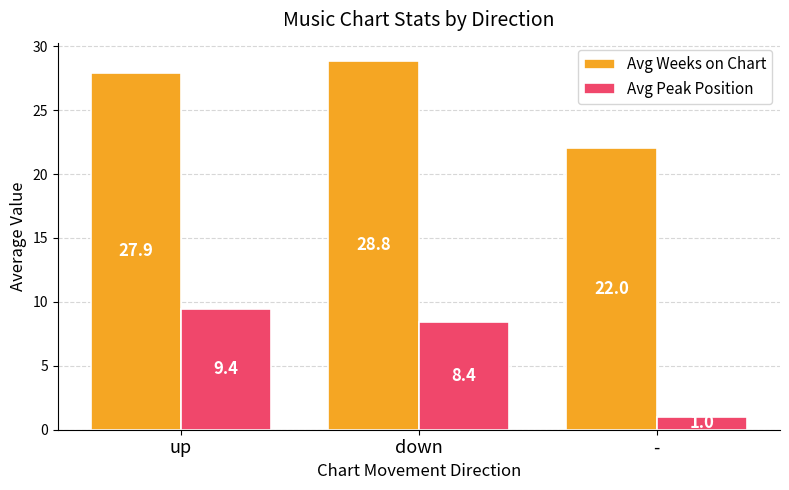

What are all the series names shown in the legend?

Avg Weeks on Chart, Avg Peak Position